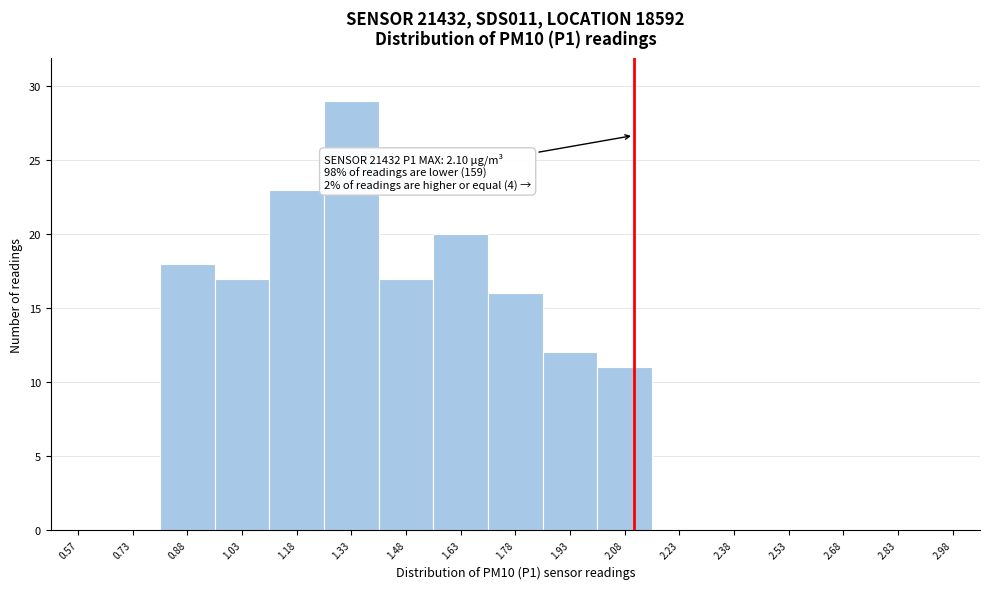

Over which range of the x-axis is the bar tallest?

1.25 to 1.40